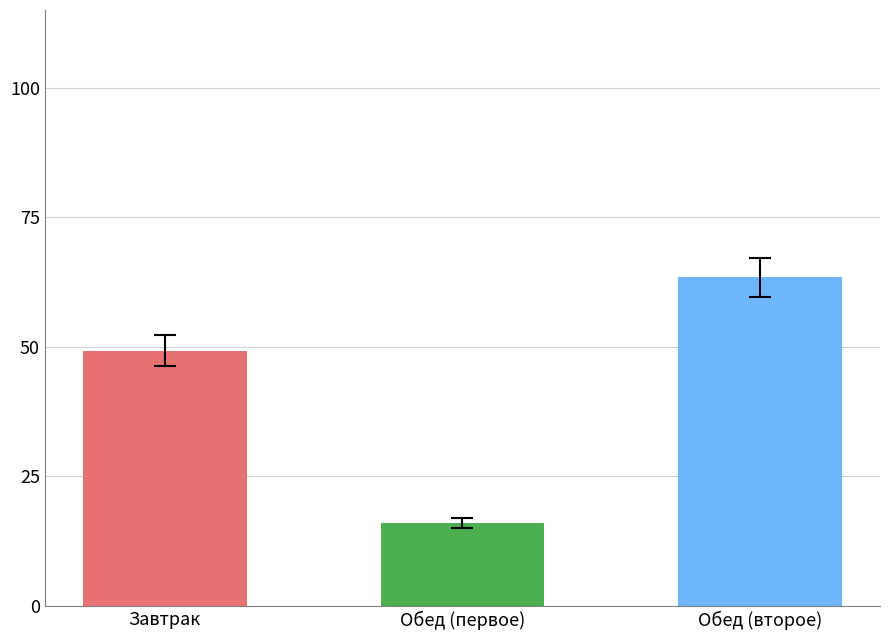

Does the chart contain stacked bars?

No